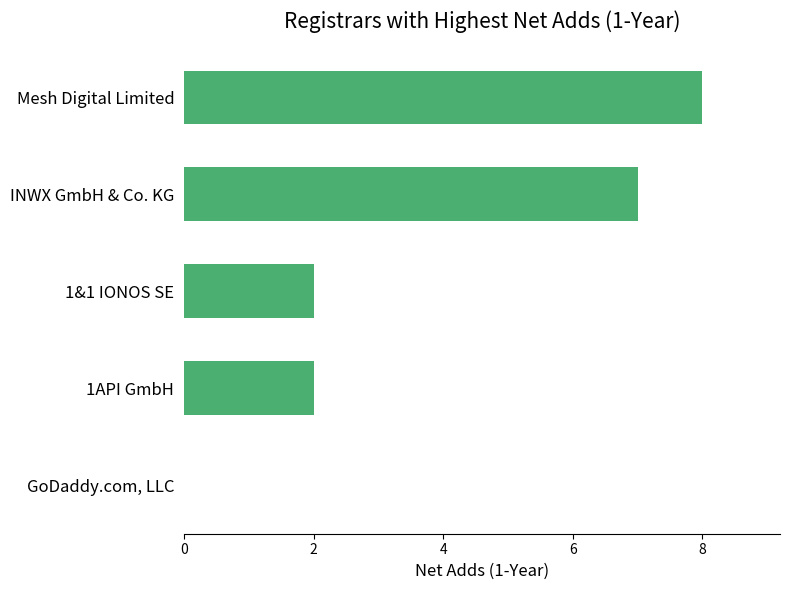

What is the maximum value shown in the chart?

8